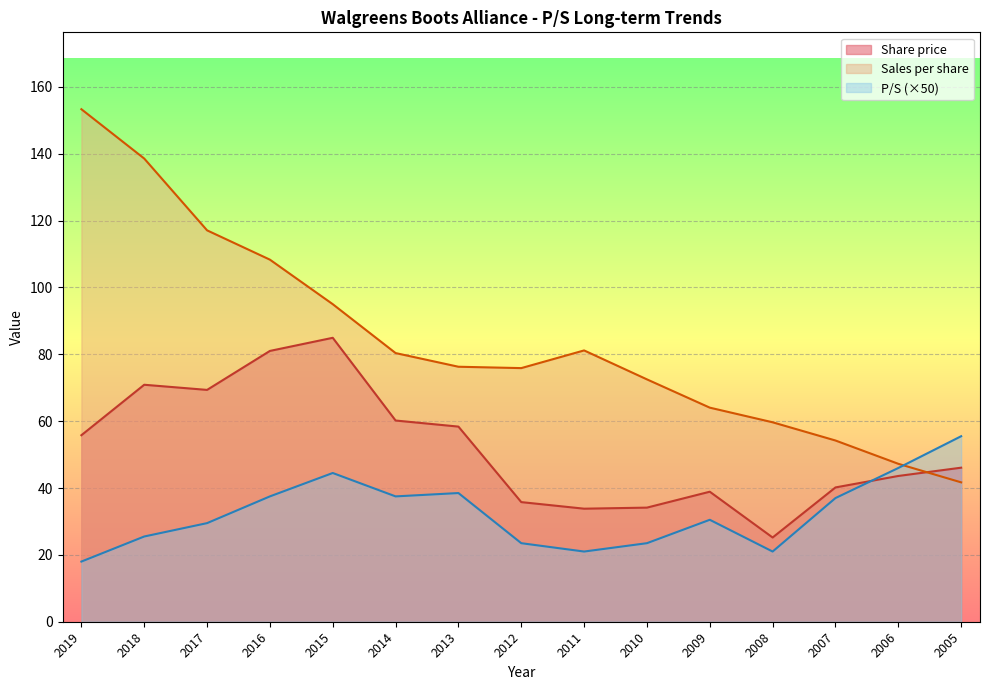

What is the difference between the maximum and minimum values in the Sales per share series?

111.6